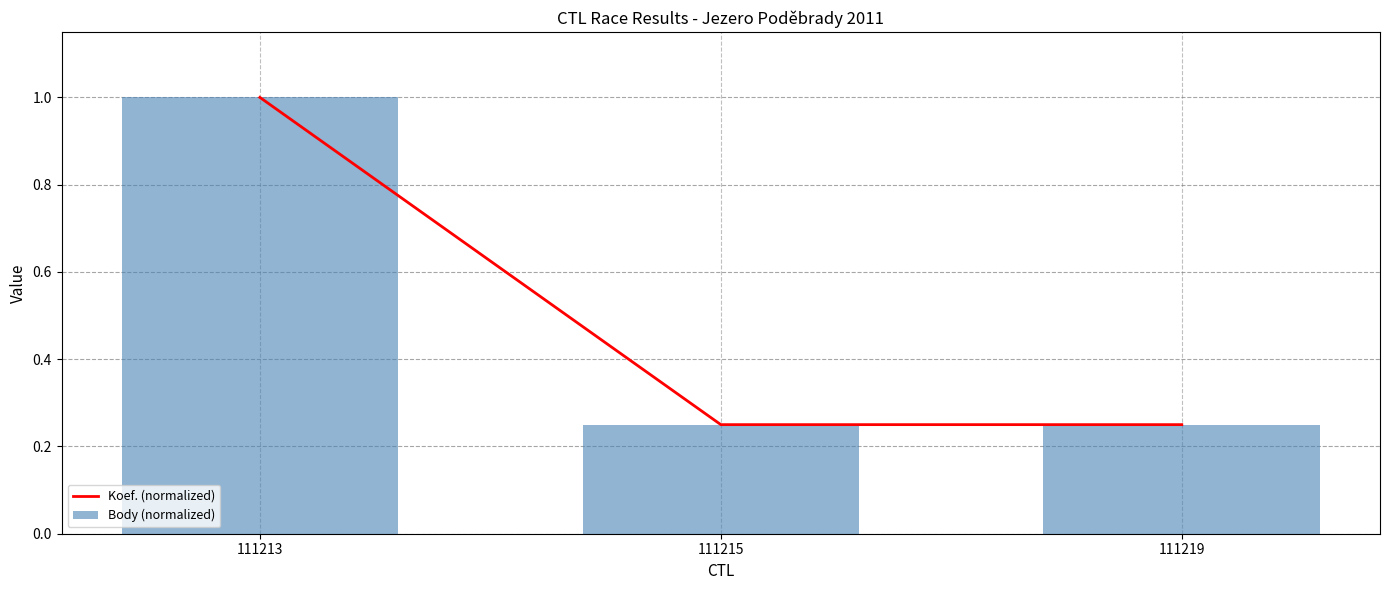

Are the bars horizontal?

No